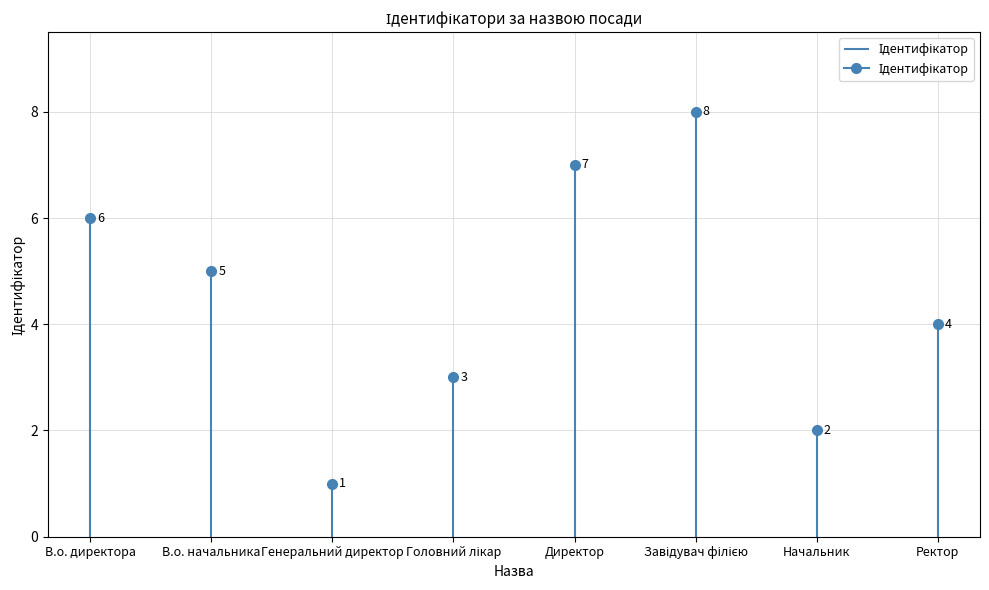

Is it true that the value at Генеральний директор is 0?

False